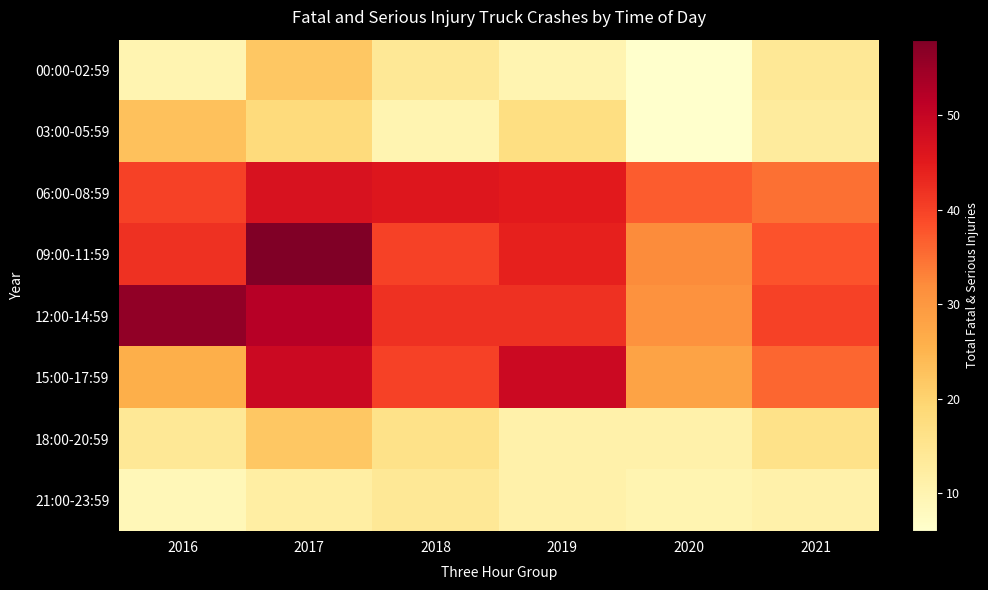

At which category is the sum across all series the highest?

2017